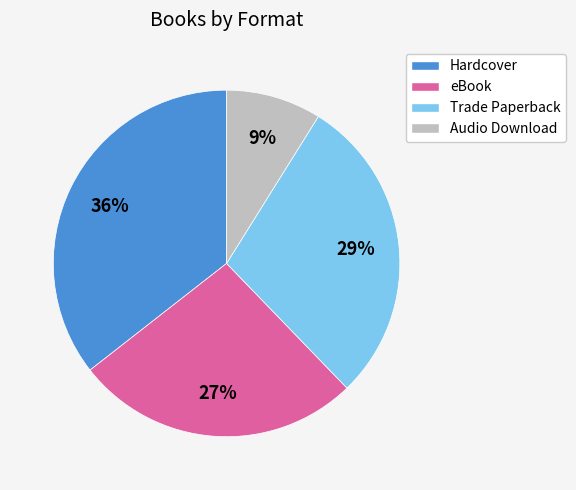

Which slice is the smallest?

Audio Download